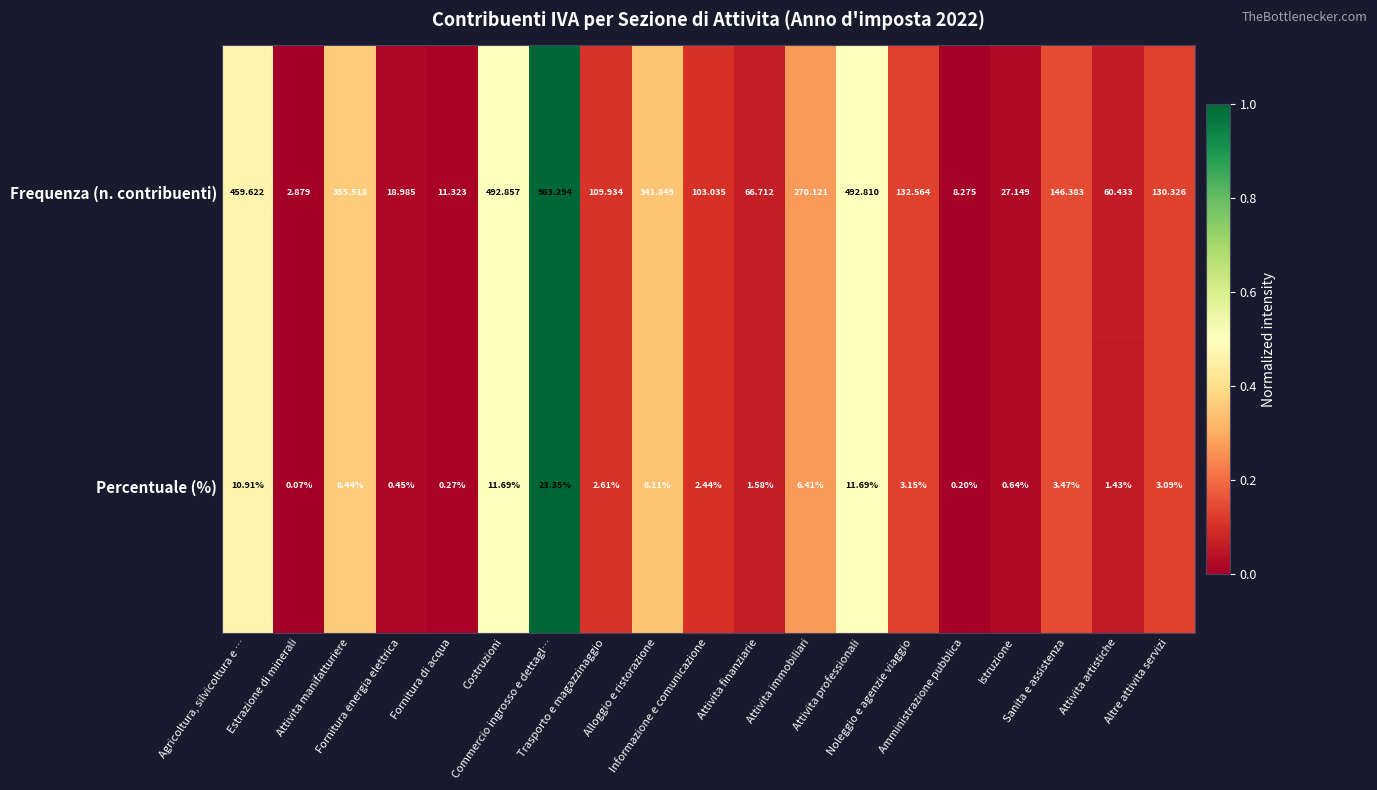

How many categories are shown in the chart?

19